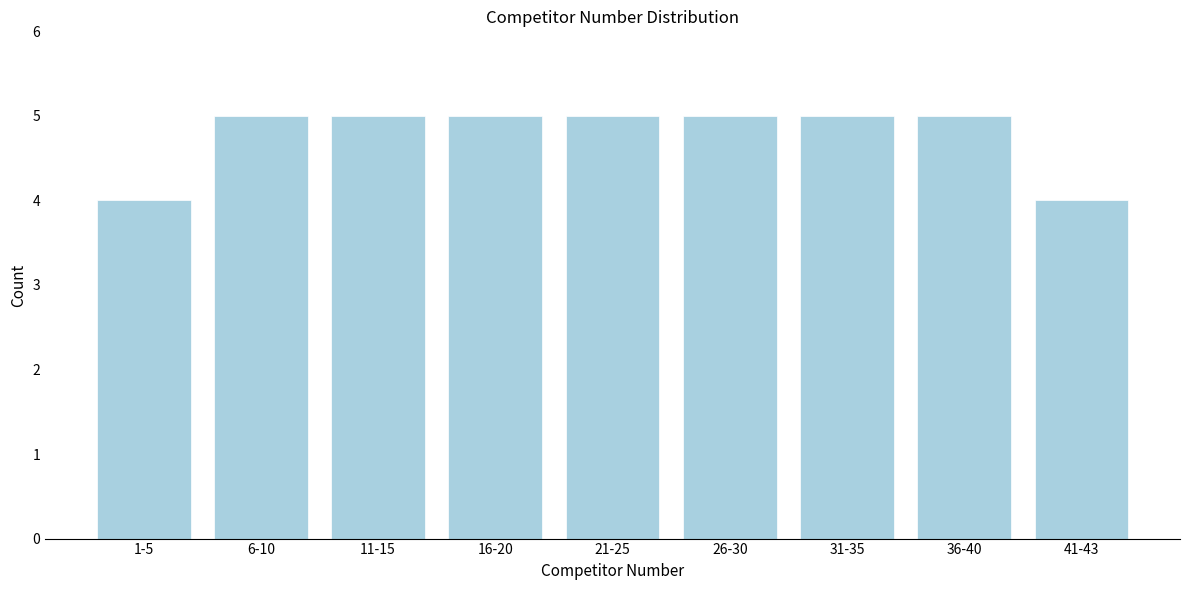

Reading left to right, list all the values displayed in this chart.

4	5	5	5	5	5	5	5	4